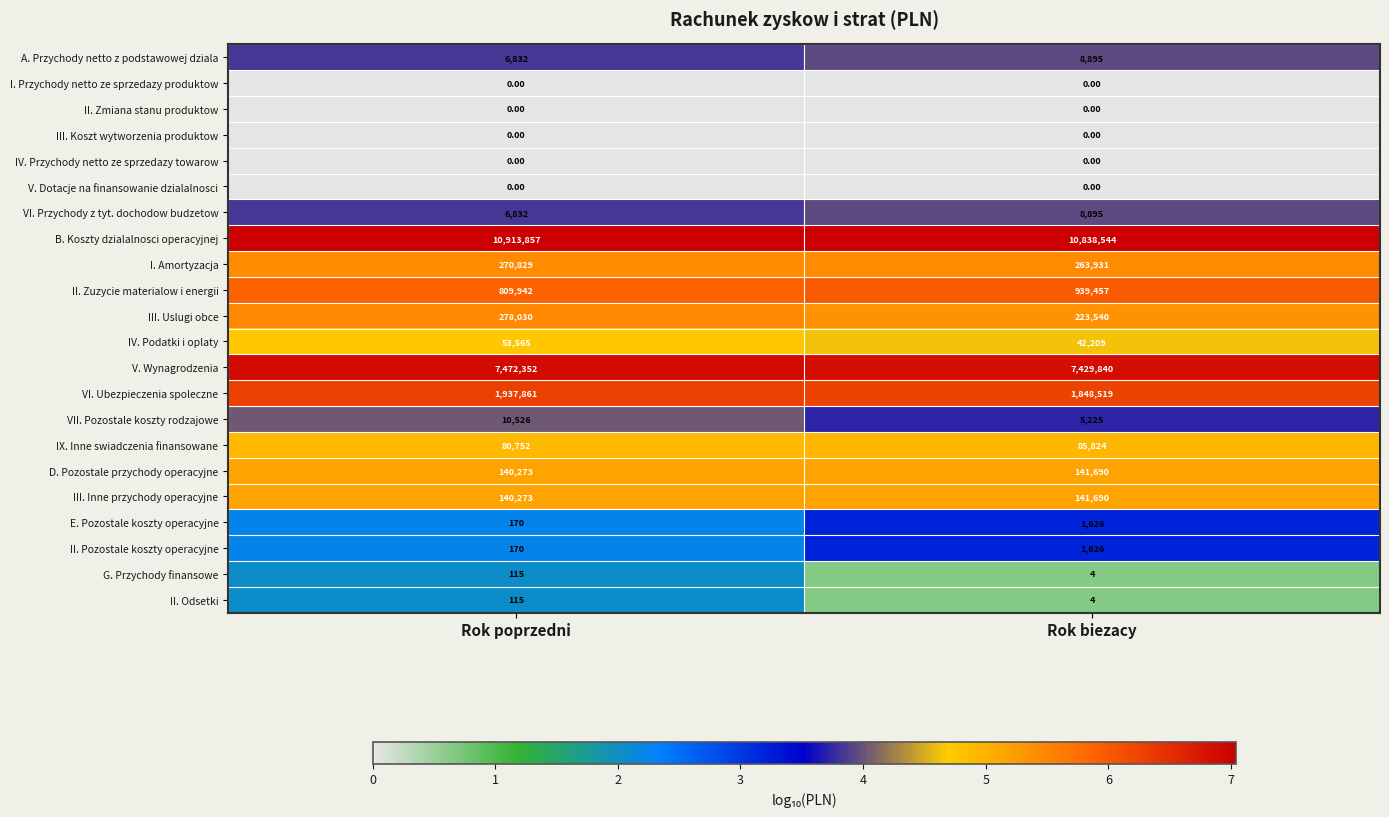

At which label is E. Pozostale koszty operacyjne closest to 898?

Rok poprzedni